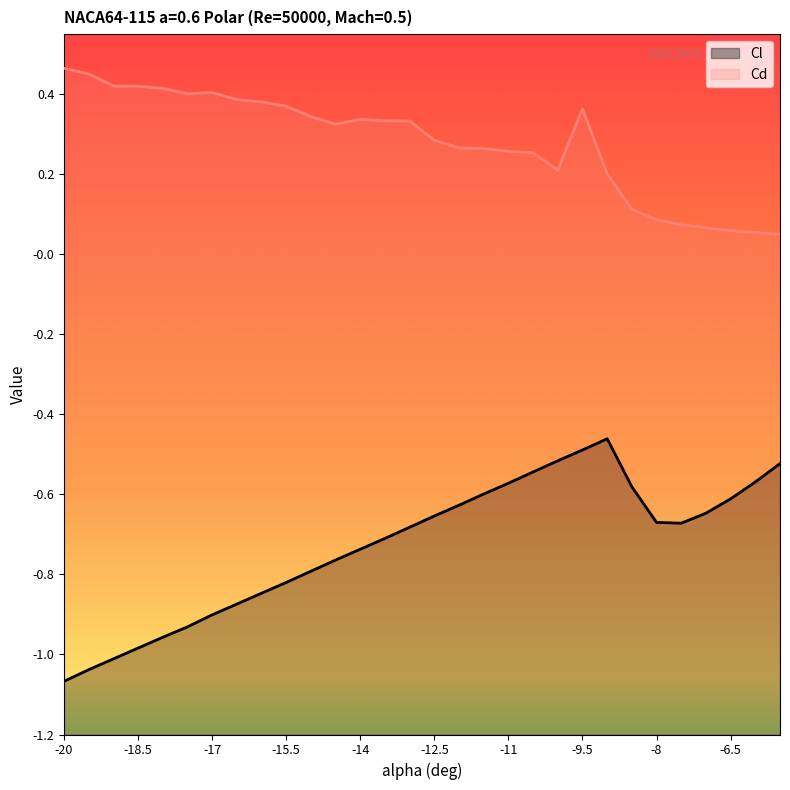

Which has a higher value, -6 or -19.5?

-6